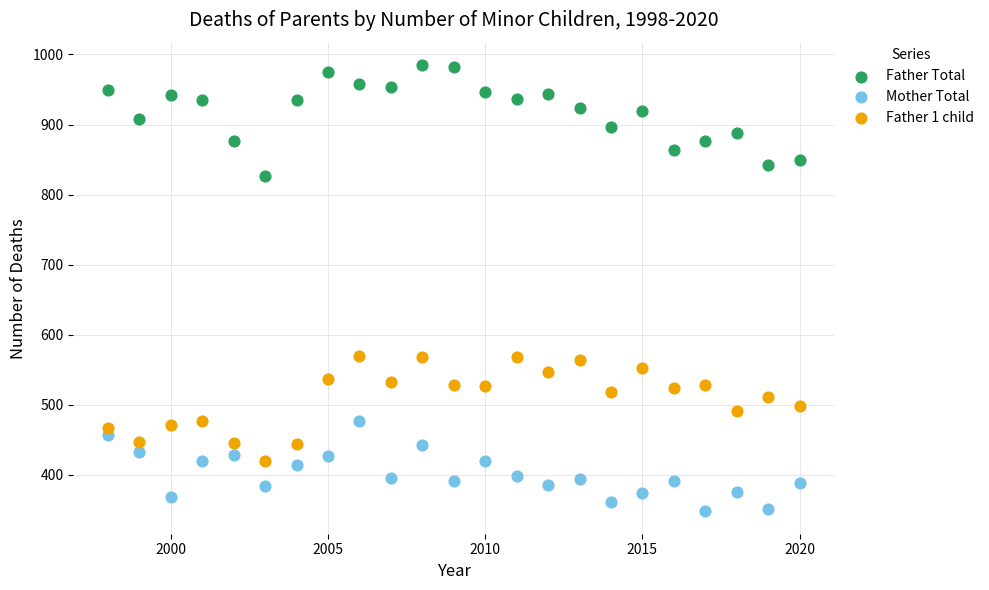

Which series reaches the minimum Y coordinate?

Mother Total